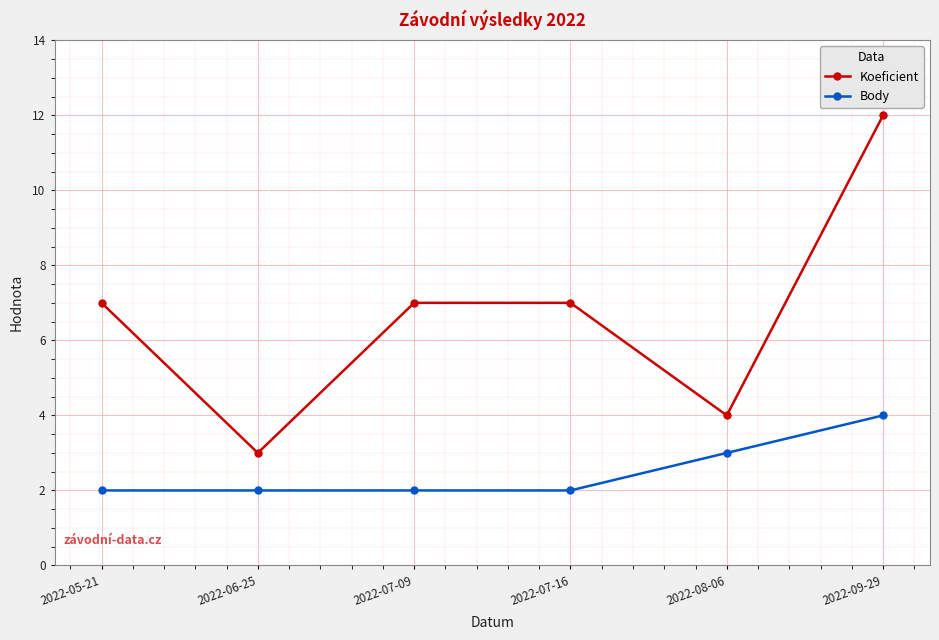

How many lines are shown in the chart?

2